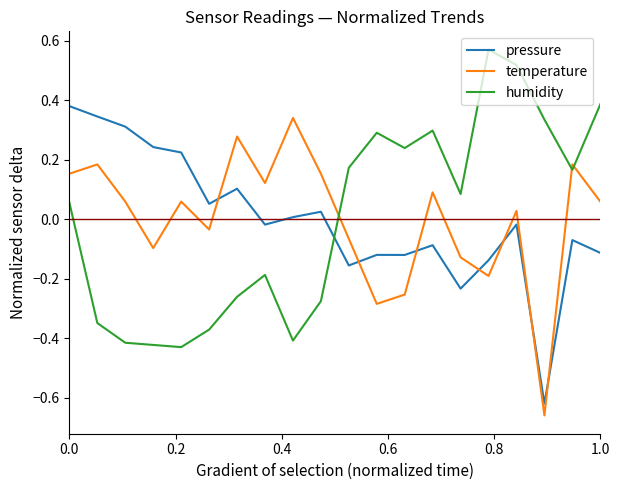

After their last crossing, which series has the higher values: pressure or temperature?

temperature